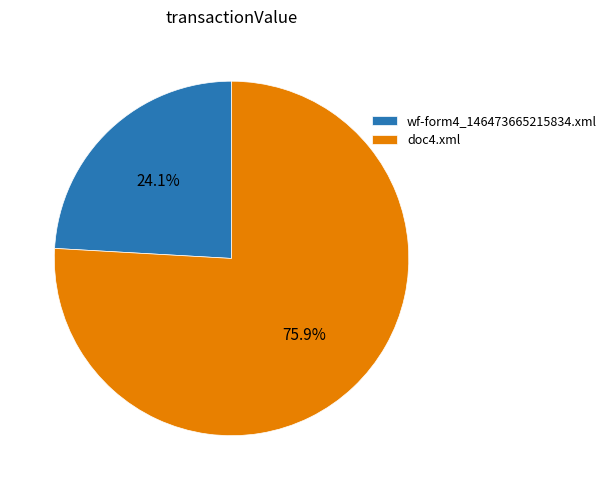

How many segments does this pie chart have?

2